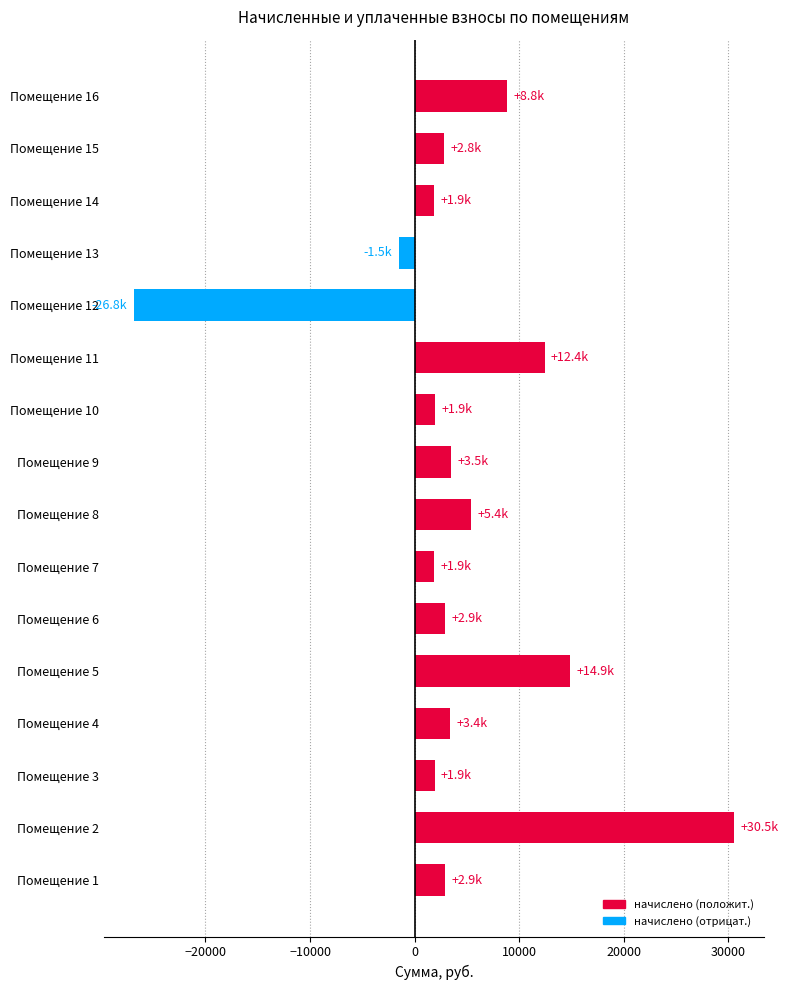

What is the greatest value displayed?

30539.9